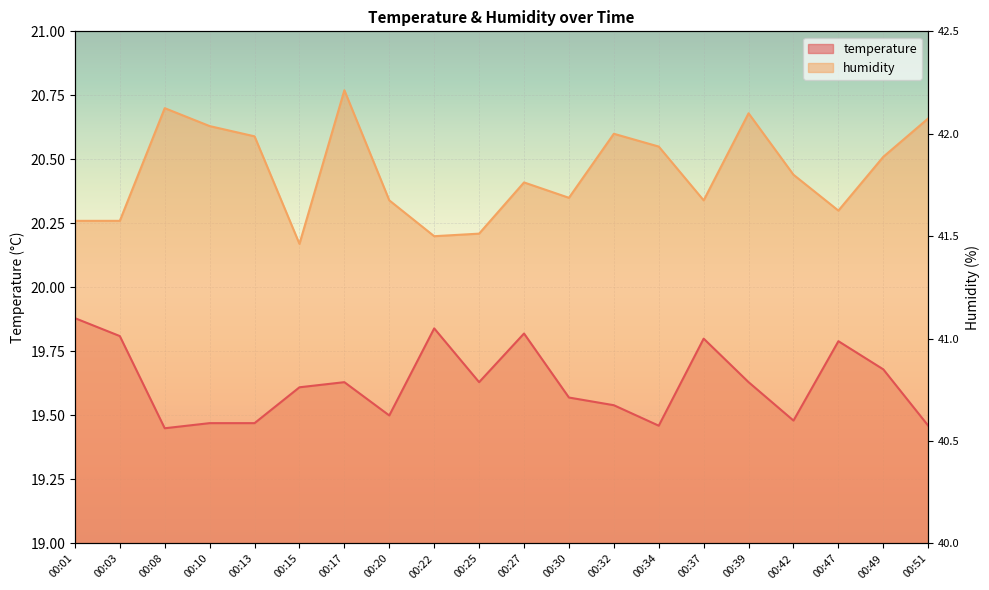

Rank the categories by humidity value from highest to lowest.

00:17, 00:08, 00:39, 00:51, 00:10, 00:32, 00:13, 00:34, 00:49, 00:42, 00:27, 00:30, 00:20, 00:37, 00:47, 00:01, 00:03, 00:25, 00:22, 00:15